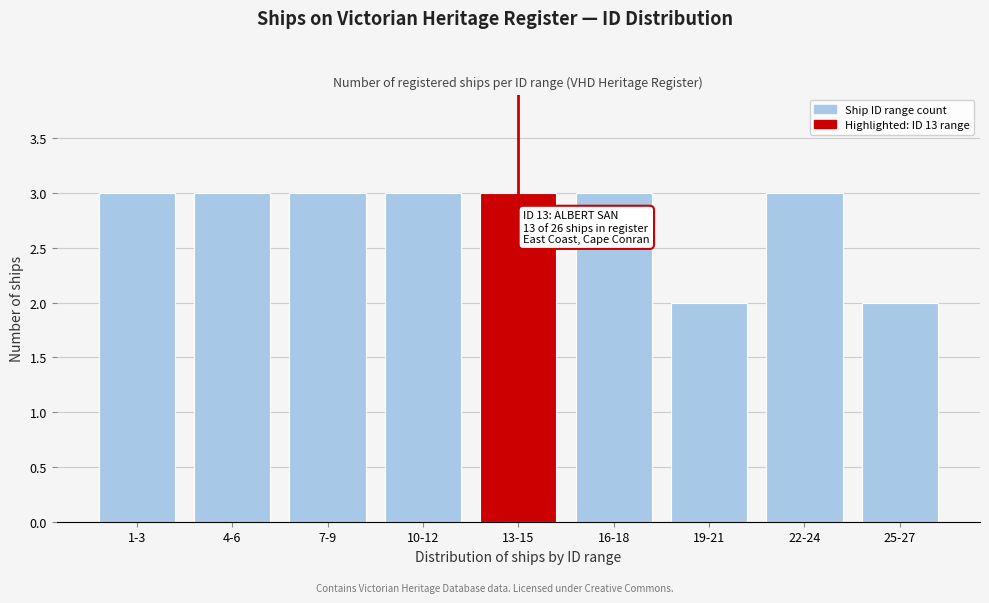

Reading right to left, transcribe all the data shown in this chart.

2	3	2	3	3	3	3	3	3